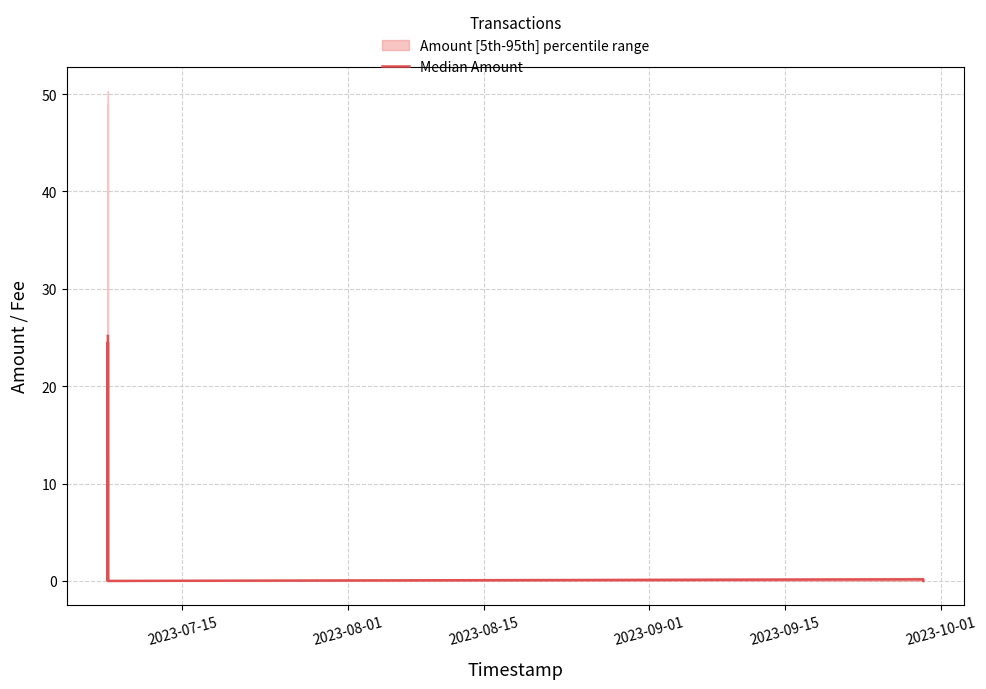

What is the difference between the maximum and minimum values?

25.2